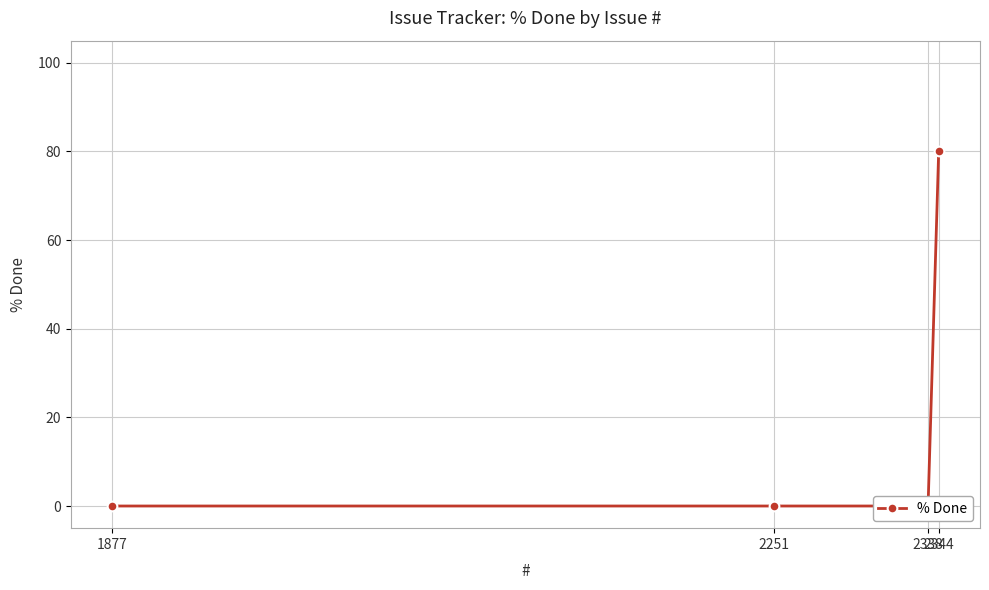

The chart shows a value of -53 at 2251. True or false?

False